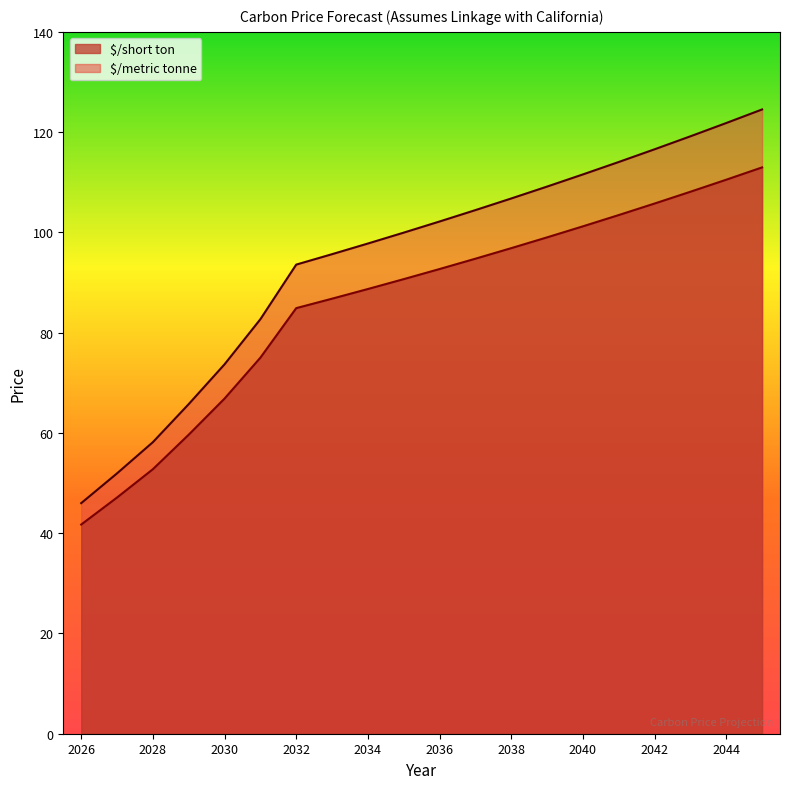

How many values in the $/metric tonne series are below 102?

10